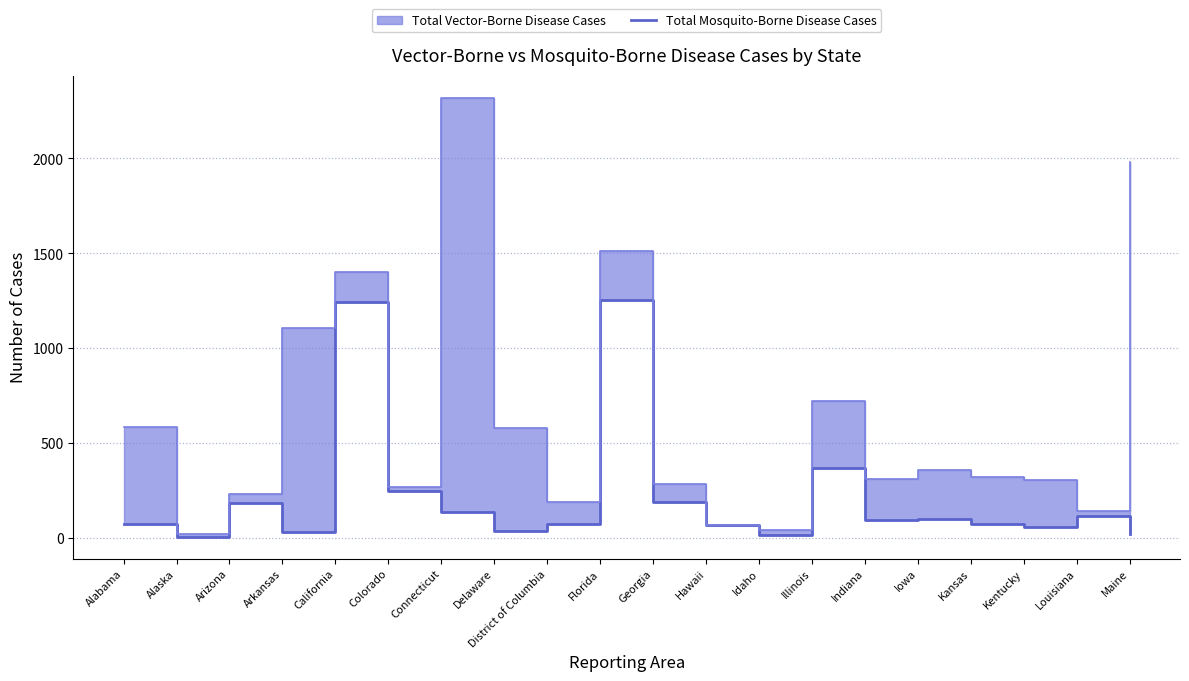

What is the maximum value shown in the chart?

1253